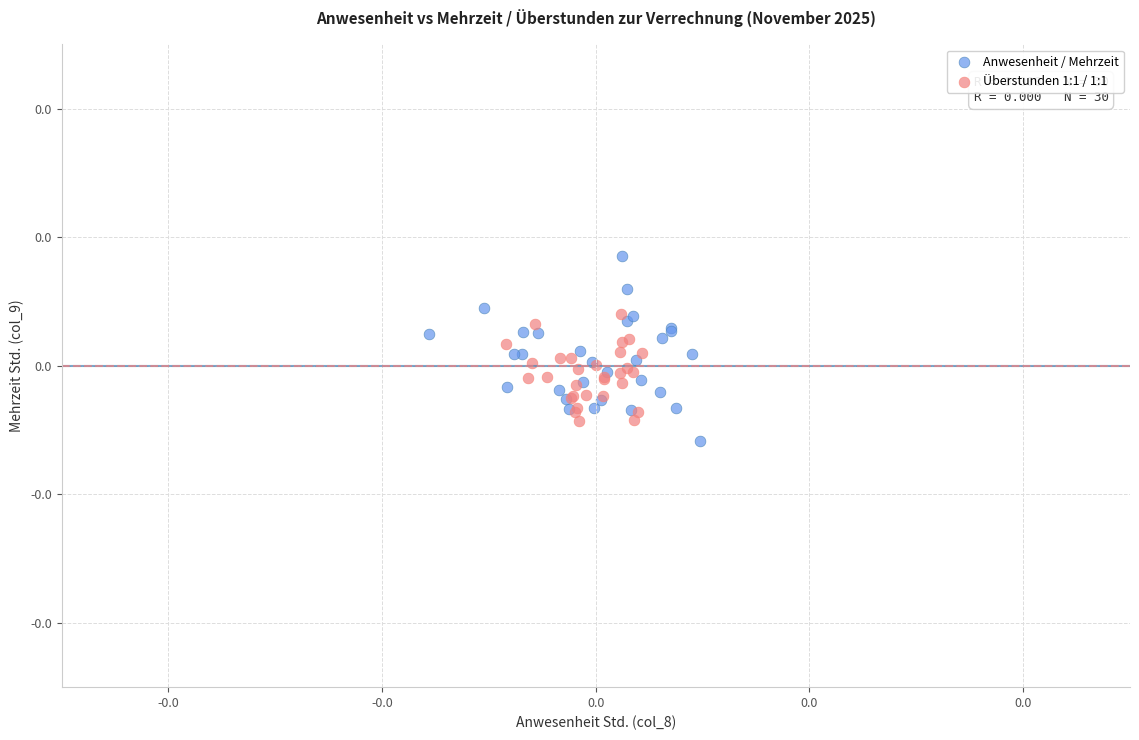

Which series has the widest spread of Y values?

Anwesenheit / Mehrzeit